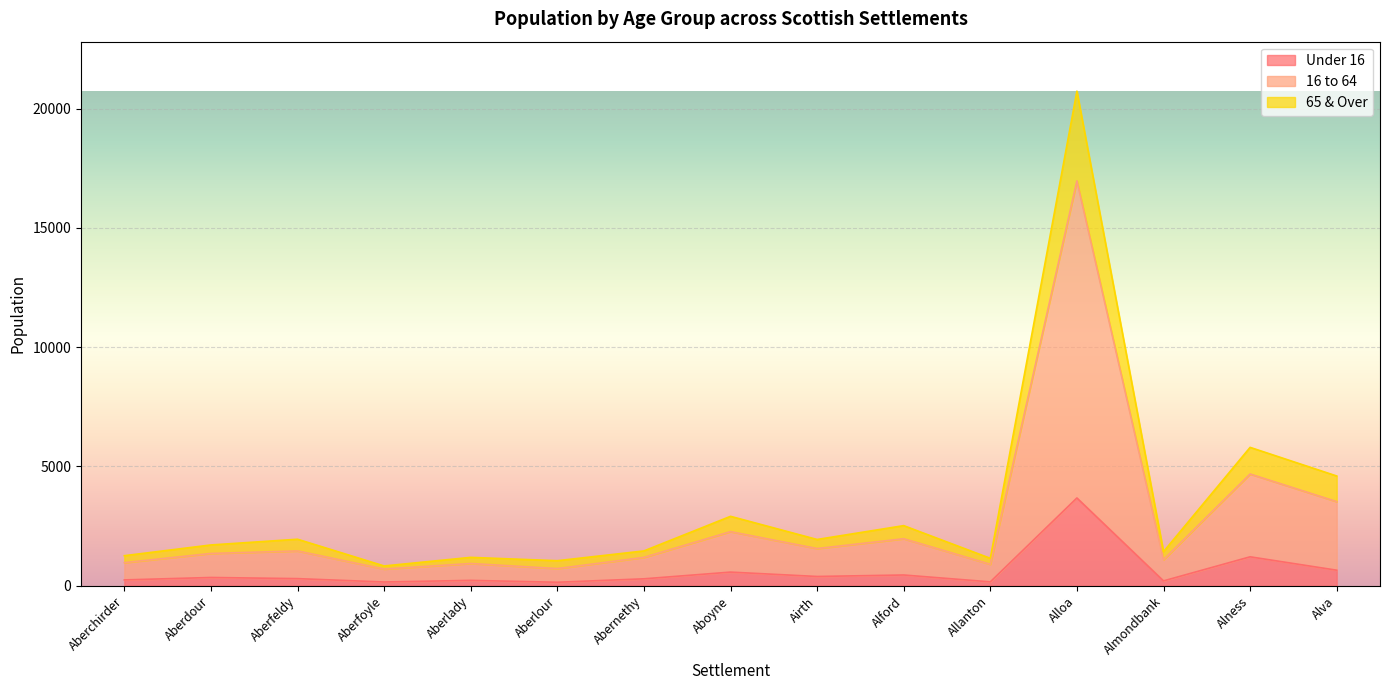

Does the chart display data point markers on the line(s)?

No